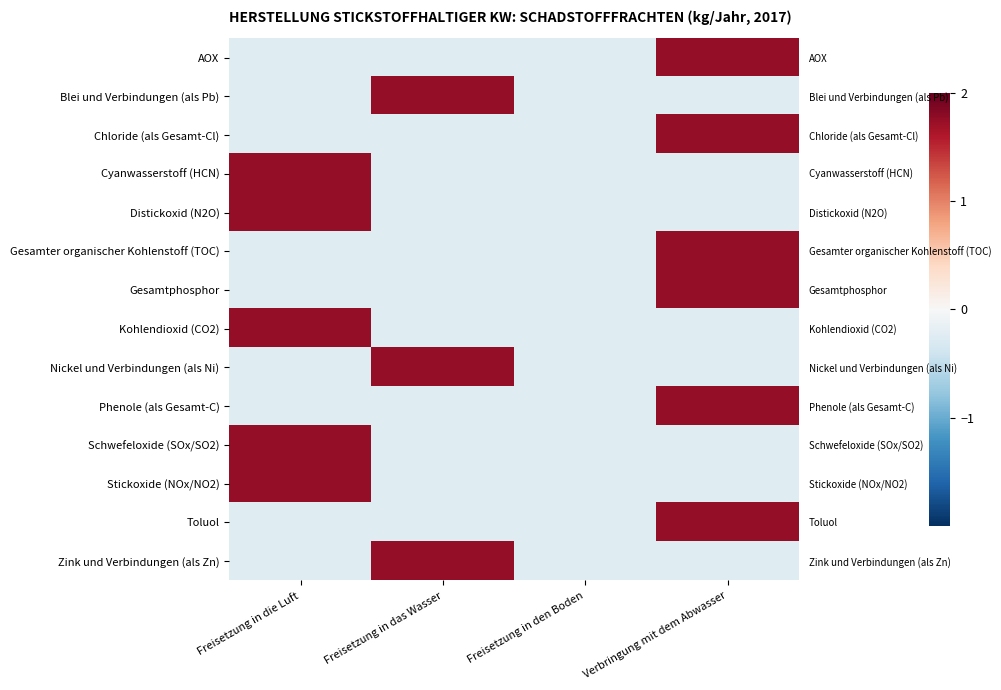

At which label does Gesamtphosphor reach its minimum?

Freisetzung in die Luft